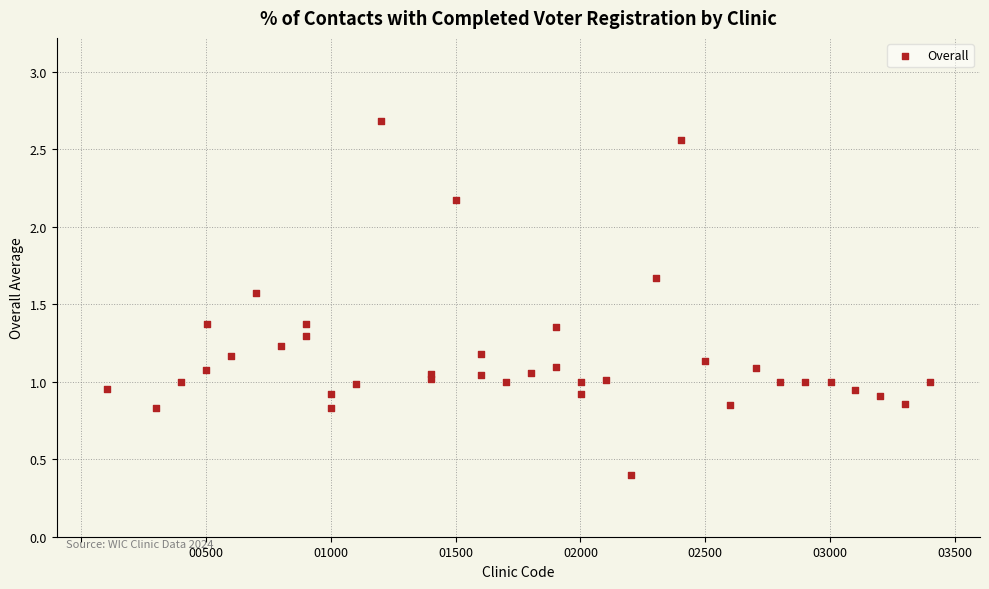

What is the range of Y values (max minus min)?

2.3